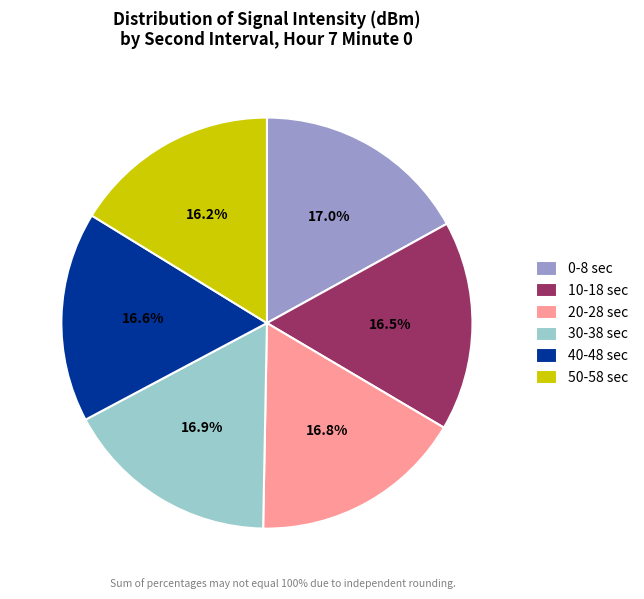

What is the ratio of the value at 20-28 sec to the value at 50-58 sec?

1.0